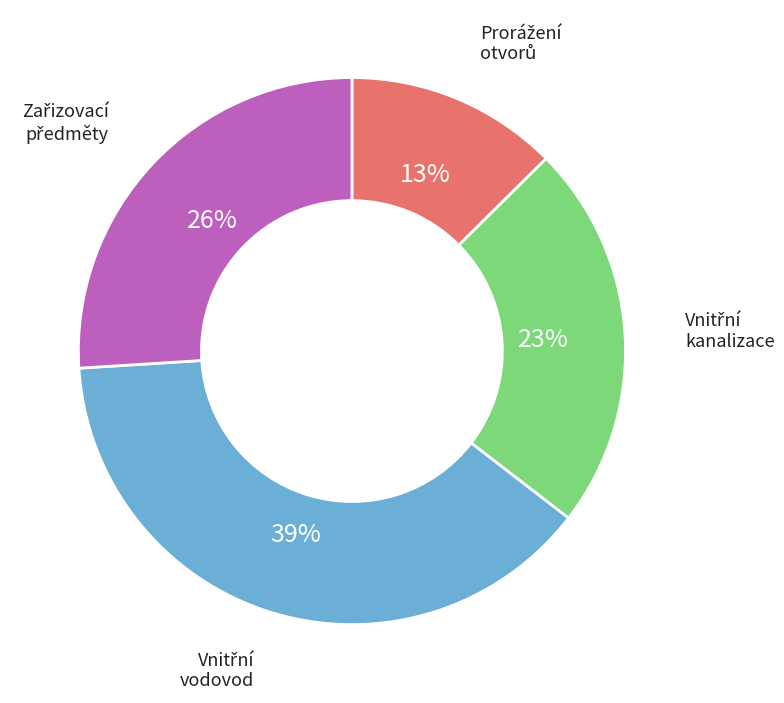

Is there any slice that represents more than half of the pie?

No